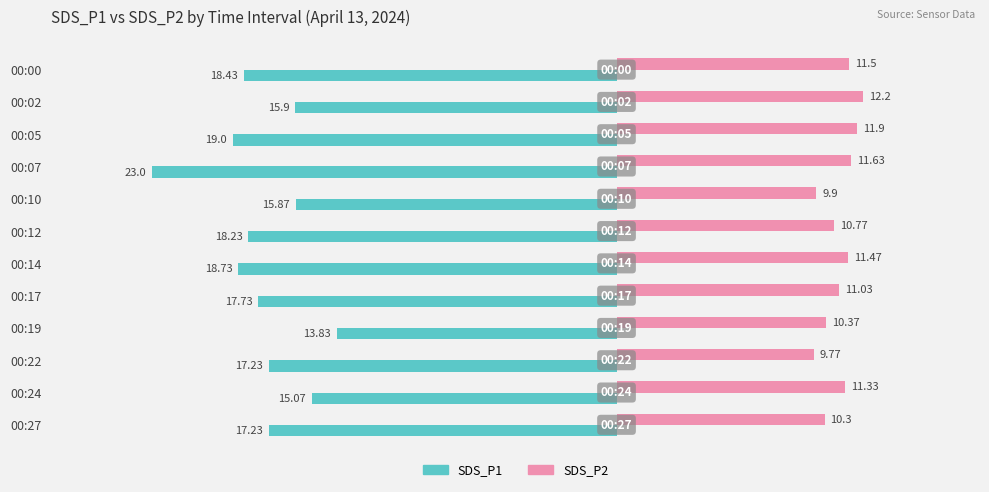

Which category has the lowest value in the SDS_P2 series?

00:22